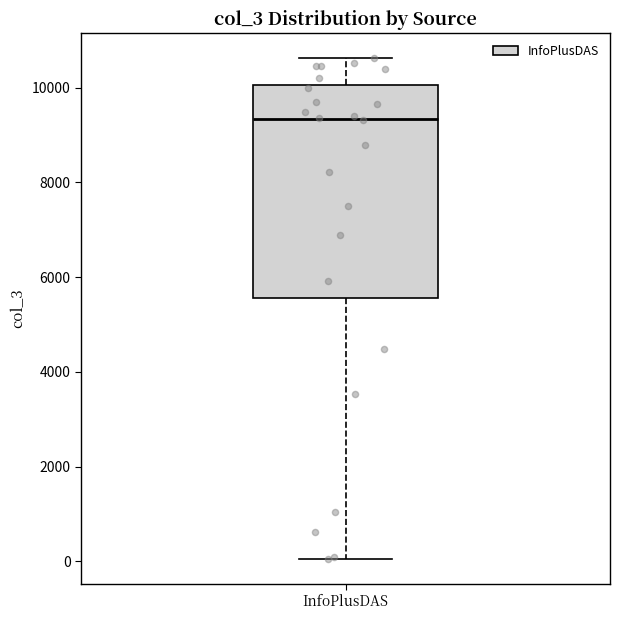

Read this box plot against the y-axis: the position of the median line, the range covered by the box, and the ends of both whiskers. The values are not printed on the chart, so give them approximately, as read against the axis.

median 9400, box 5600 to 10000, whiskers 0 to 10600